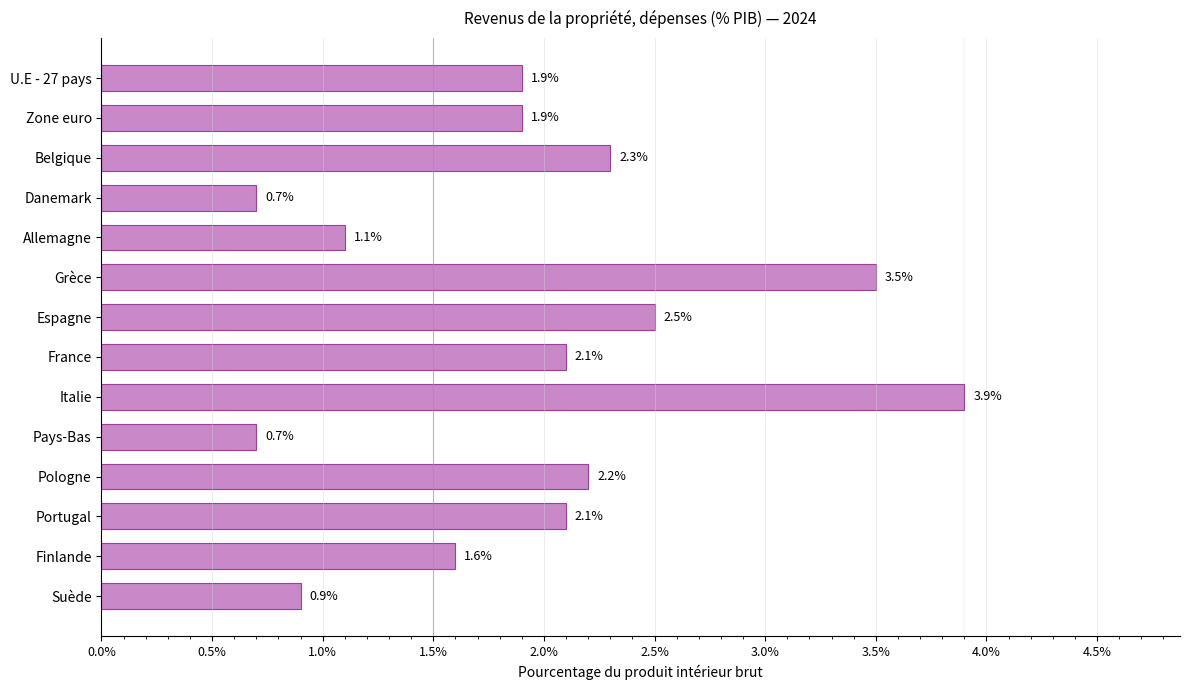

What is the change in value from Allemagne to France?

+1.0